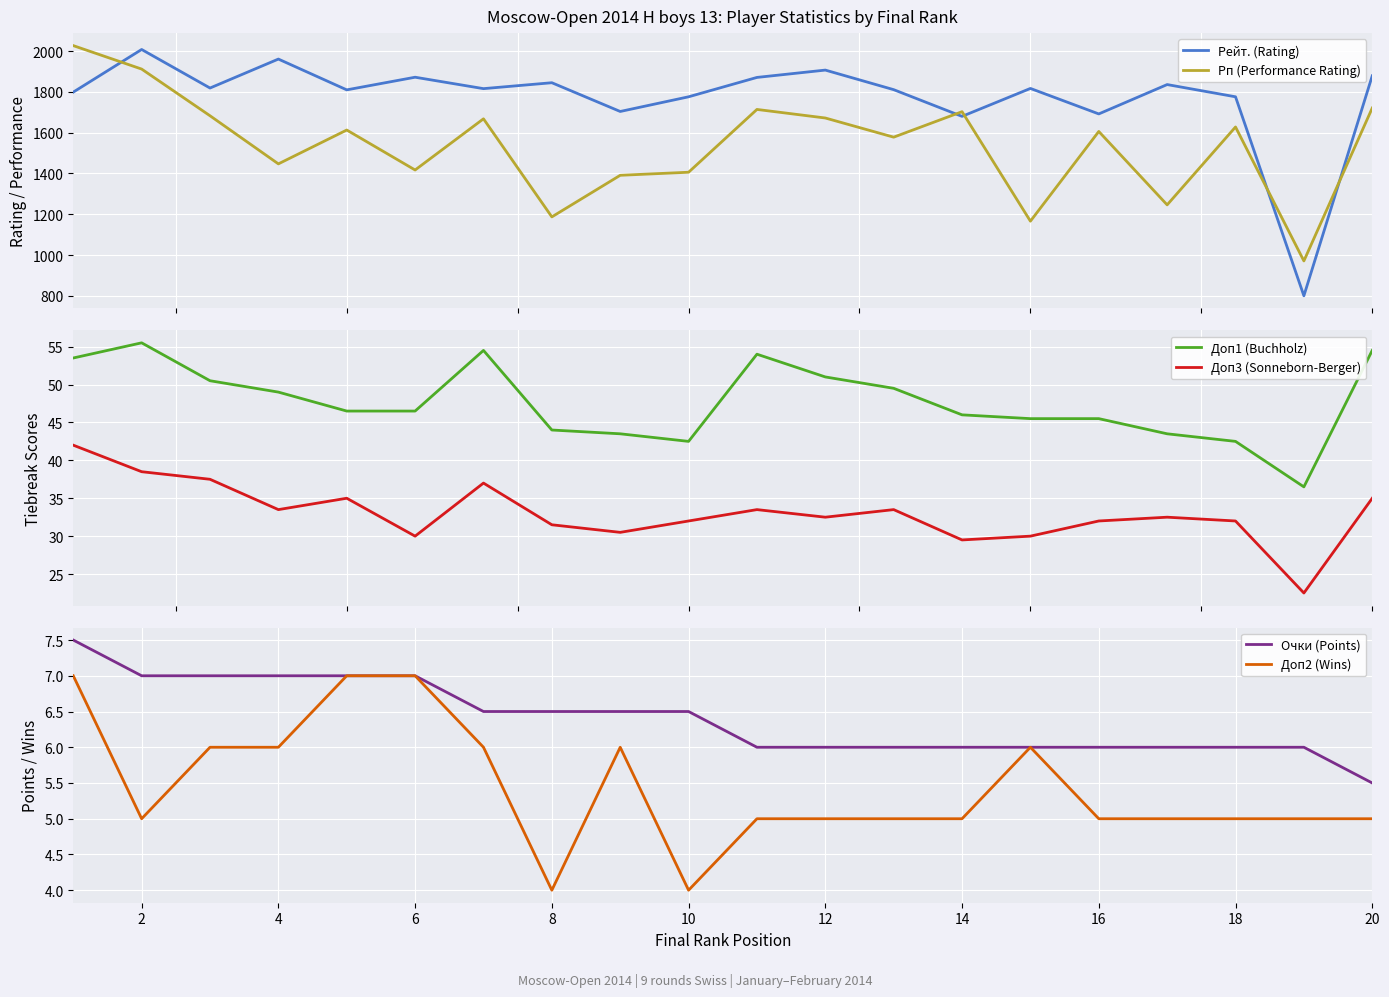

In Рейт. (Rating), how many points are lower than both neighbors (excluding endpoints)?

7